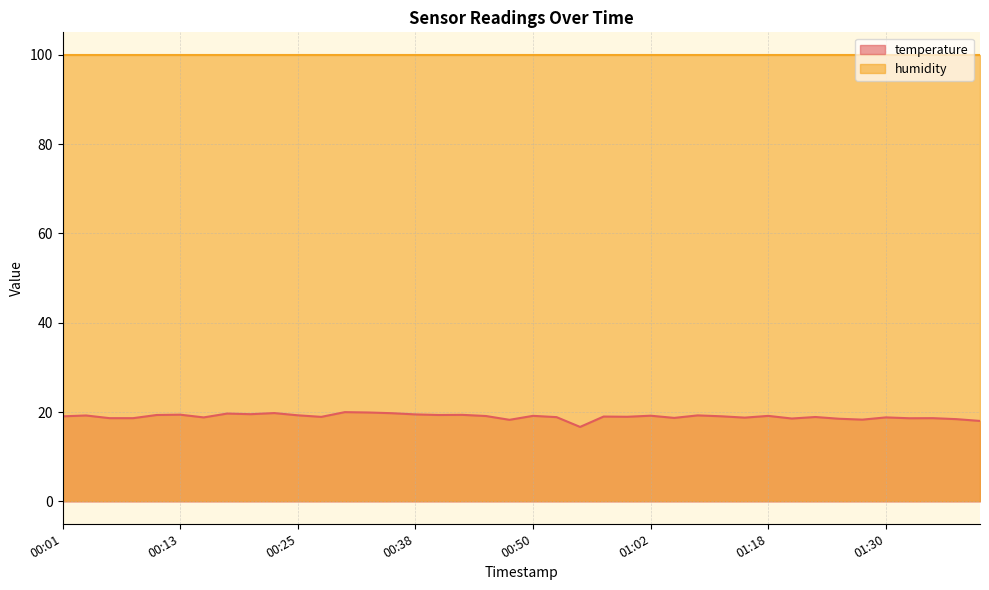

Which label corresponds to the largest value in the chart?

00:30